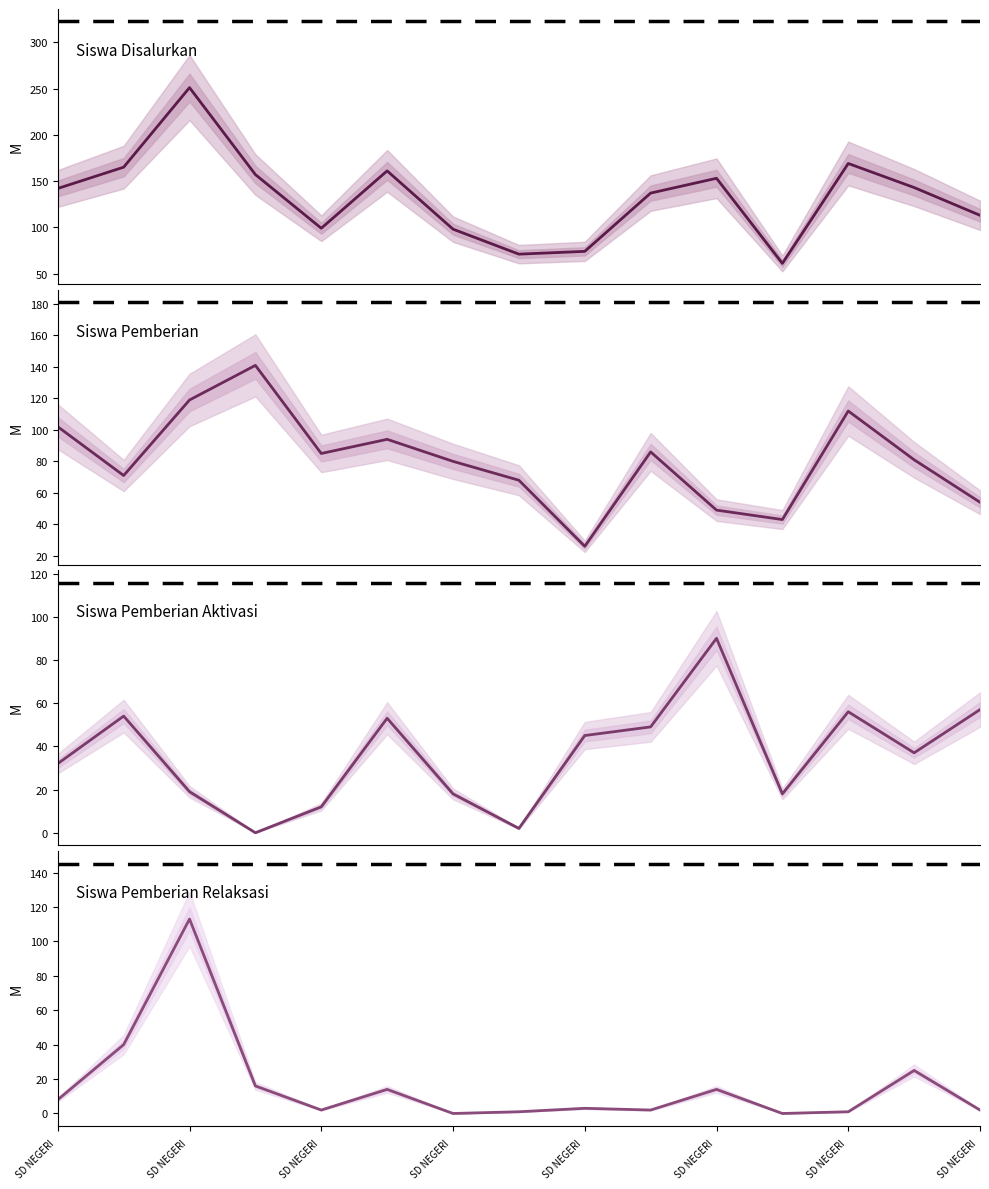

What is the sum of the Siswa Pemberian Relaksasi values at SD NEGERI  and 9?

42